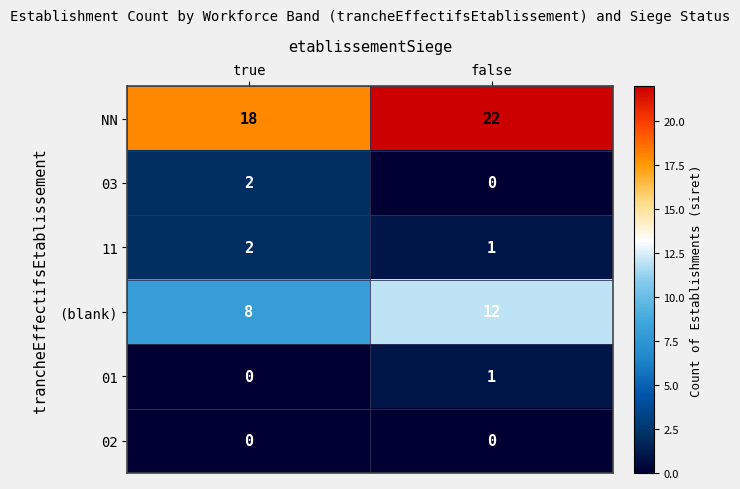

List the labels in order of NN value, largest first.

false, true